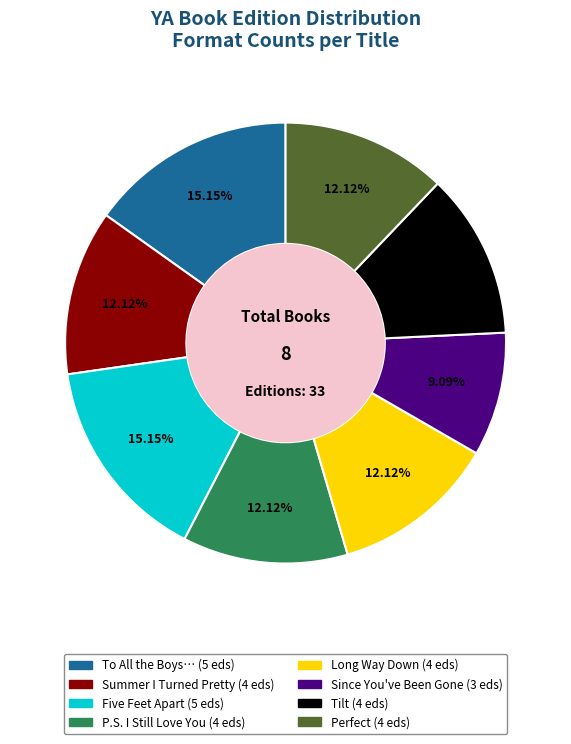

Is there any slice that represents more than half of the pie?

No